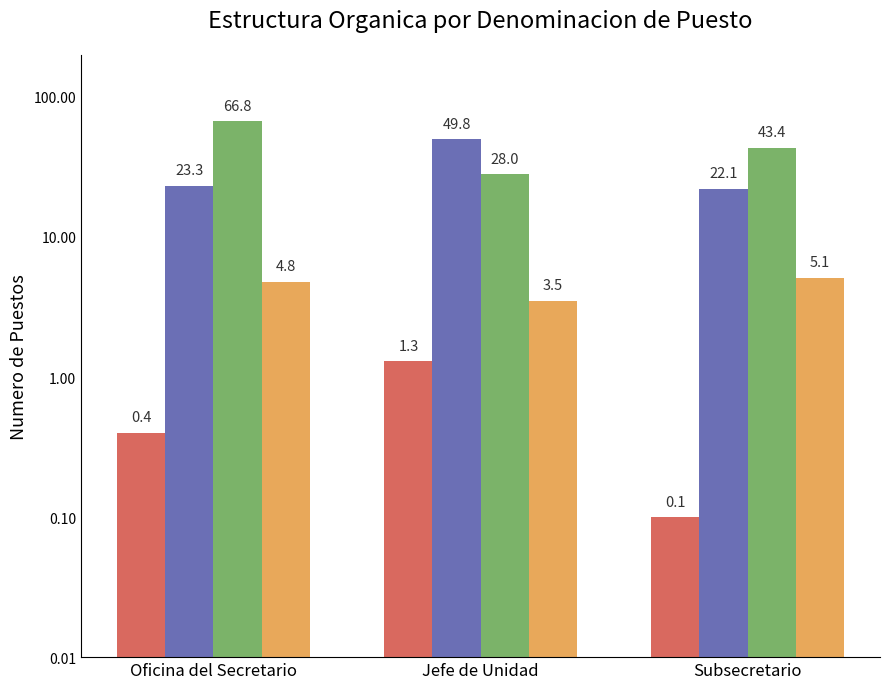

Is the value of Series B at Jefe de Unidad greater than the value of Series D at Jefe de Unidad?

Yes